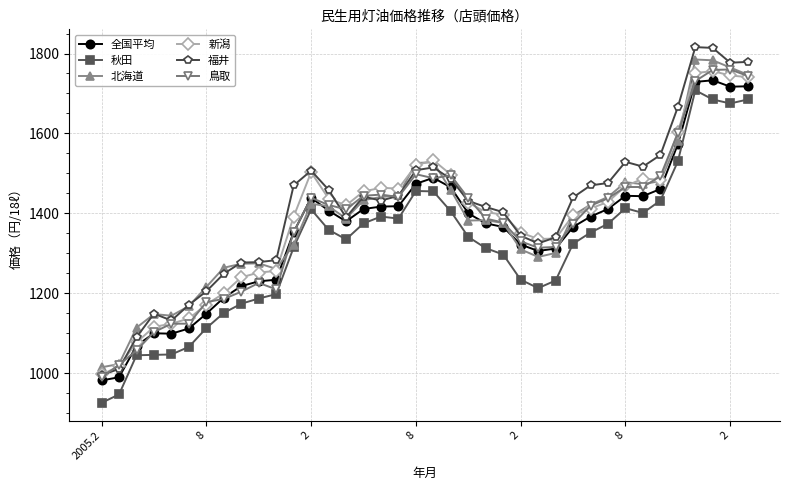

True or false: 秋田 has more than 1 interior local peaks.

True